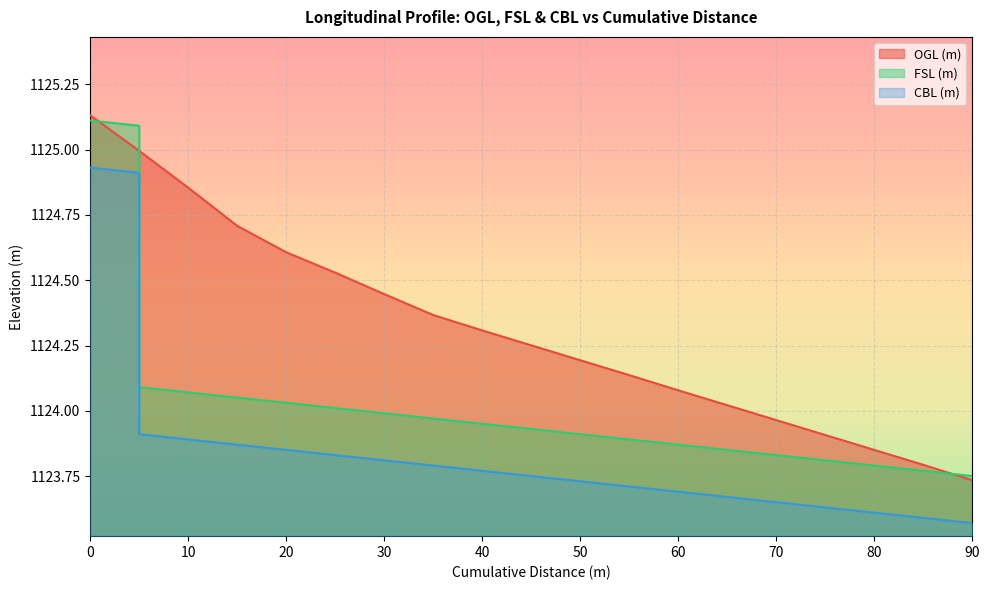

After their last crossing, which series has the higher values: FSL (m) or OGL (m)?

FSL (m)